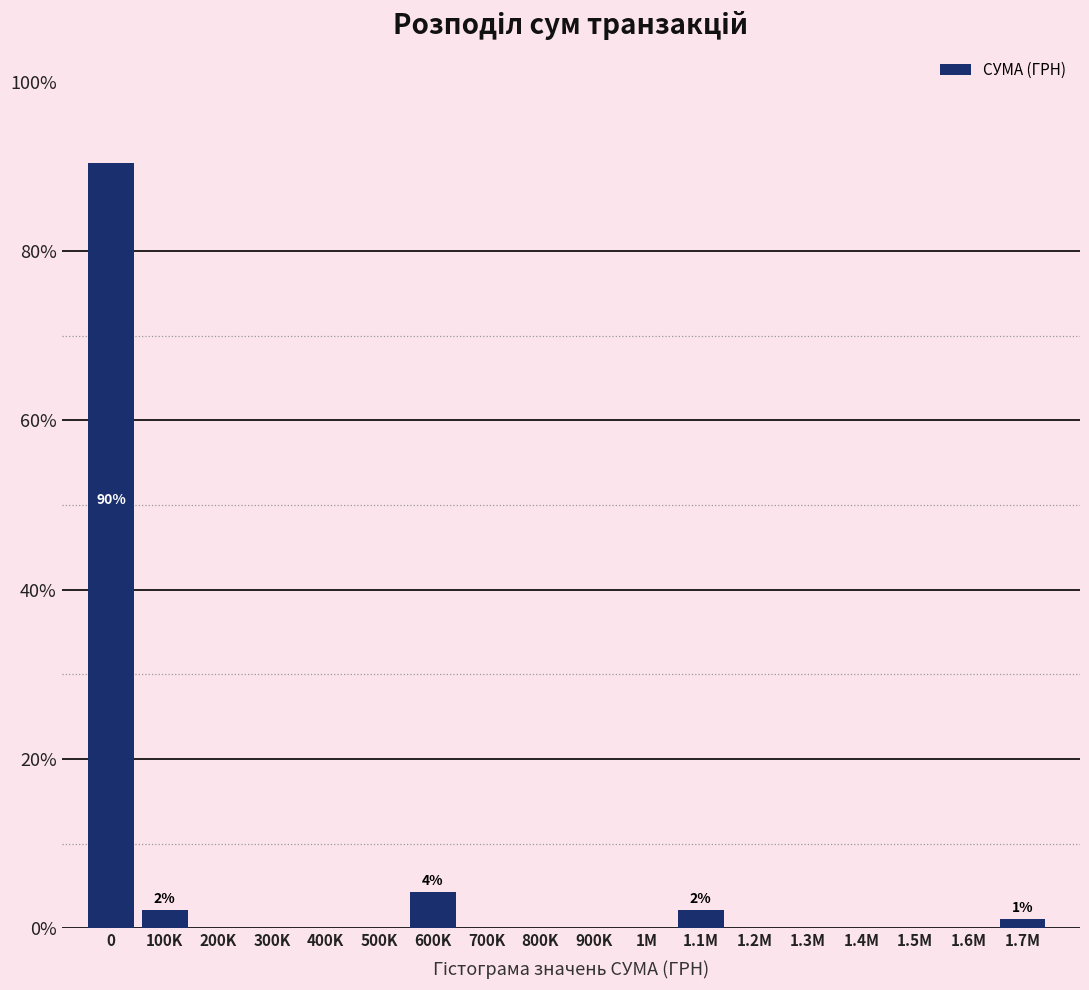

Reading left to right, what are all the values shown in this chart?

0=90.4	100K=2.1	200K=0.0	300K=0.0	400K=0.0	500K=0.0	600K=4.3	700K=0.0	800K=0.0	900K=0.0	1M=0.0	1.1M=2.1	1.2M=0.0	1.3M=0.0	1.4M=0.0	1.5M=0.0	1.6M=0.0	1.7M=1.1